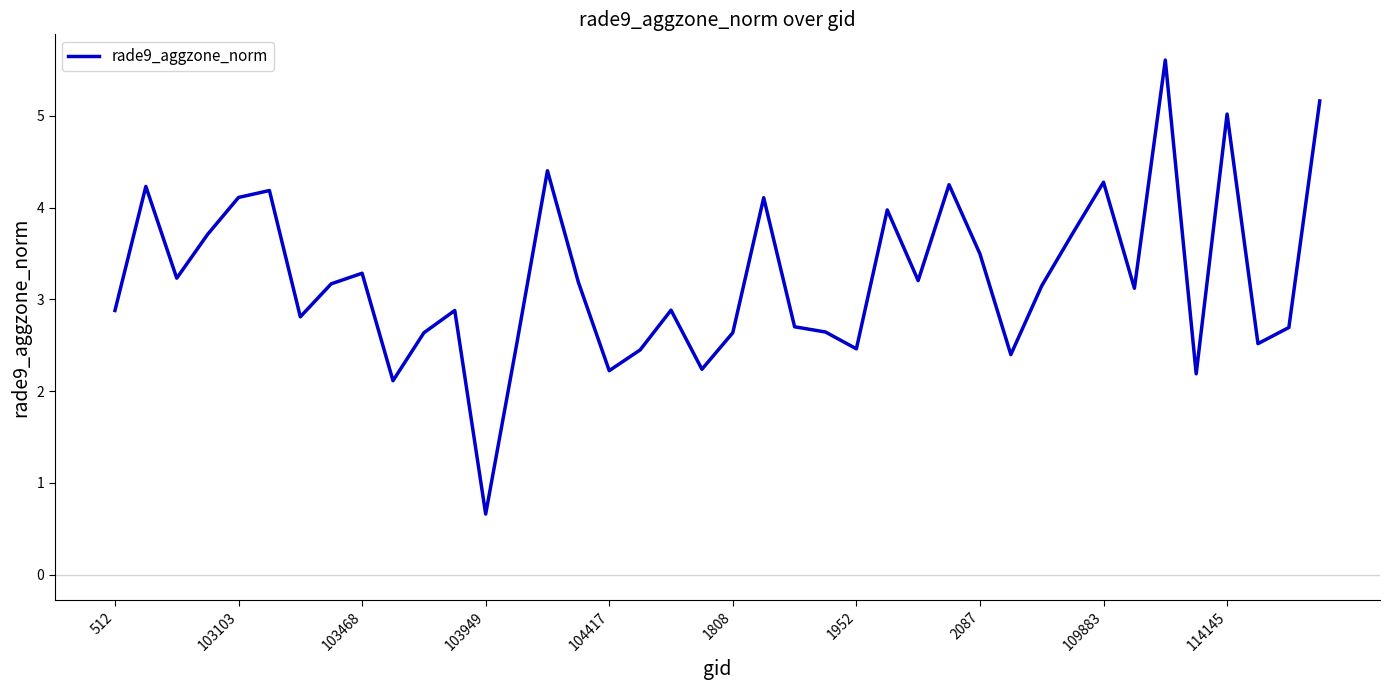

What is the smallest value displayed?

0.7